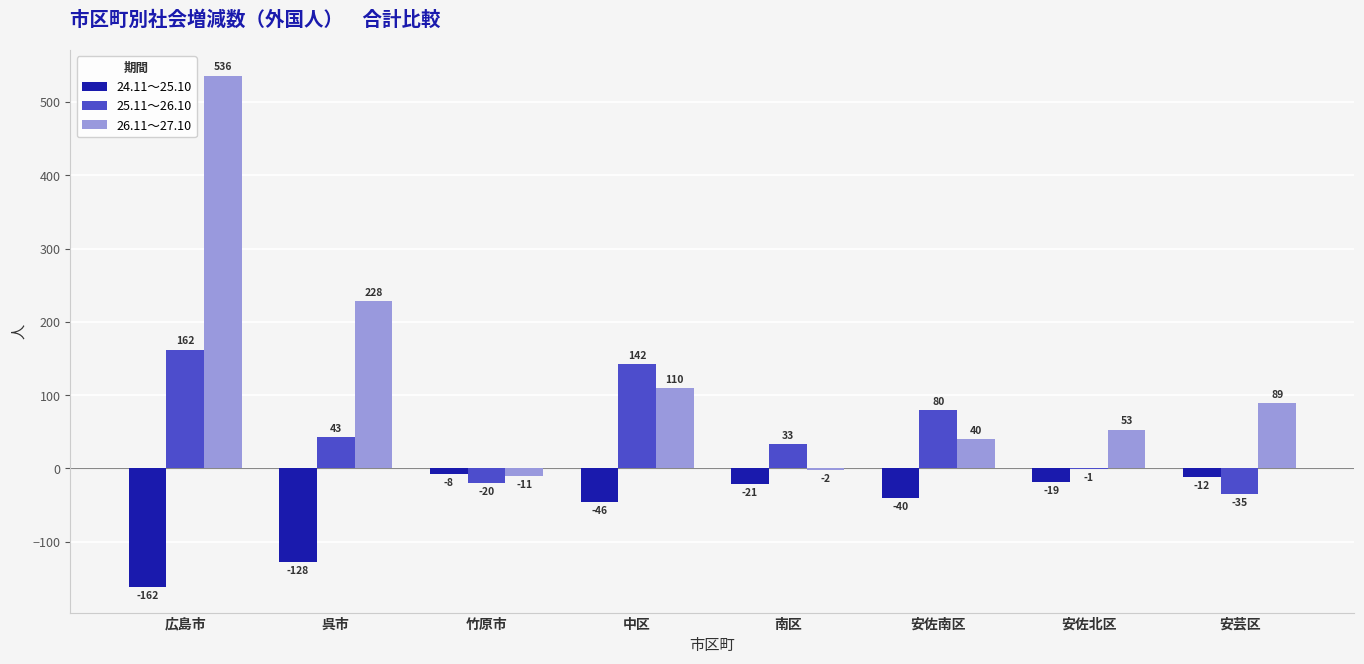

The value of 26.11～27.10 at 広島市 is 536. True or false?

True